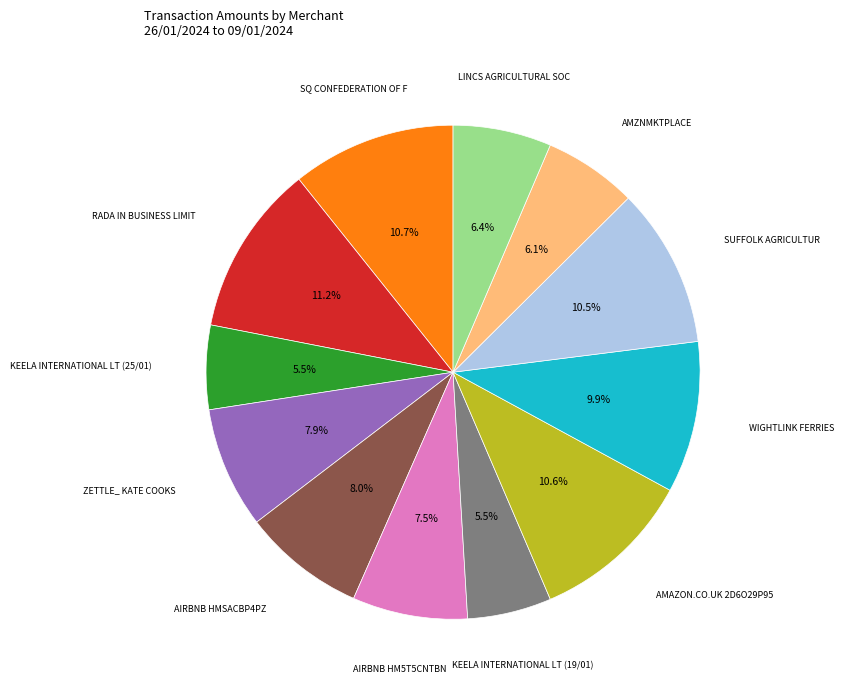

How many segments does this pie chart have?

12